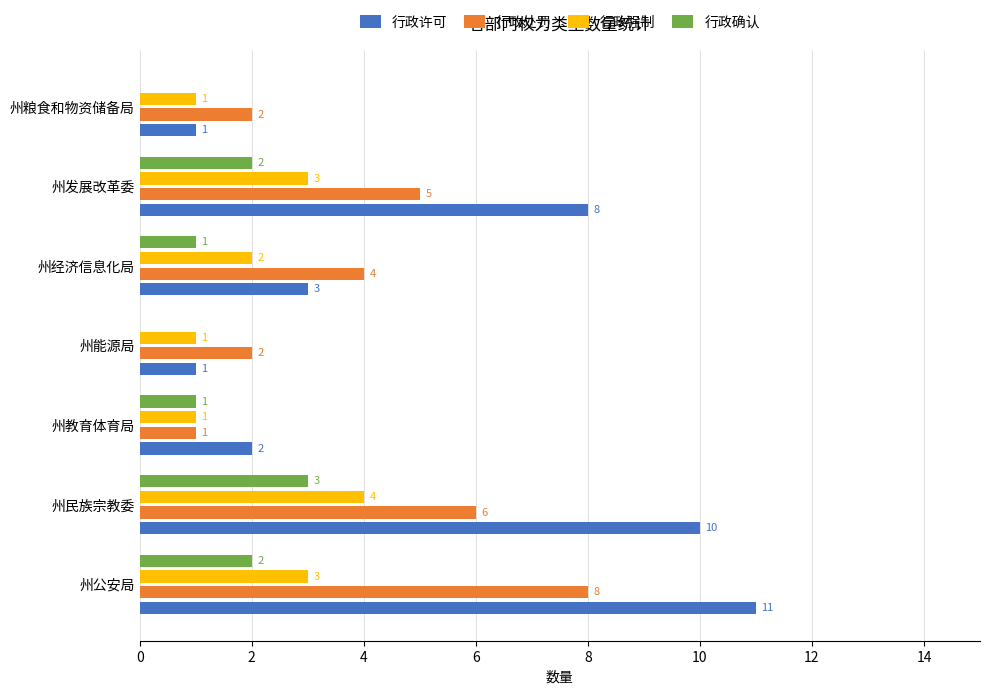

At which category is the sum across all series the highest?

州公安局